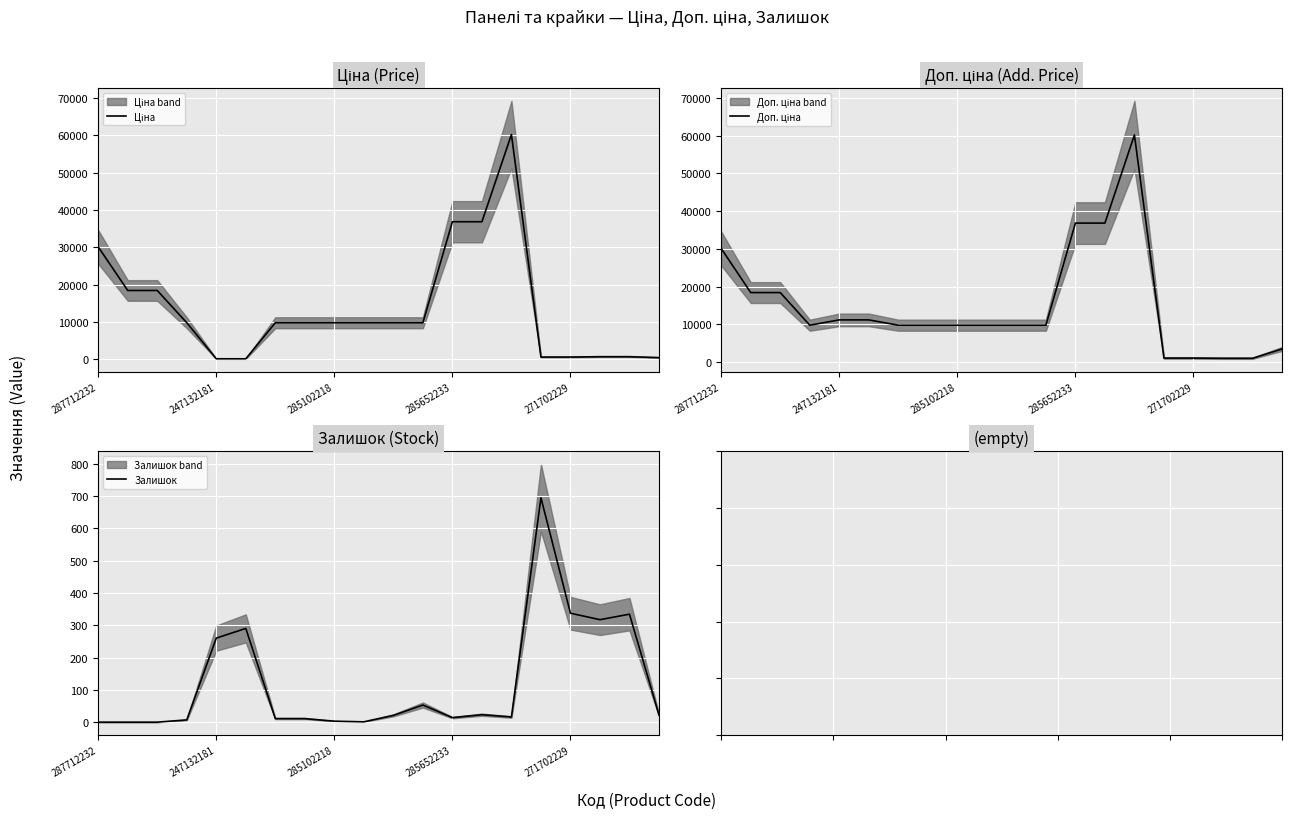

Count the number of categories in the chart.

20